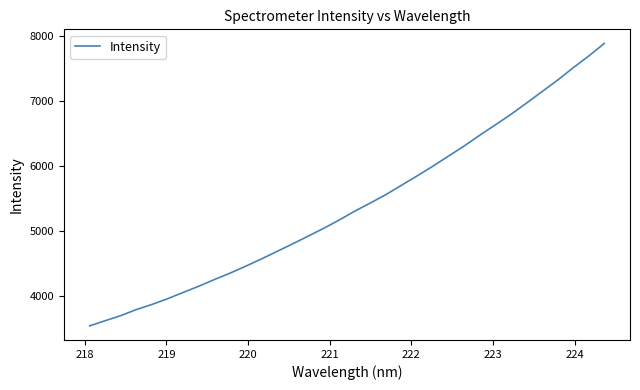

True or false: the data has more than 0 interior local peaks.

False